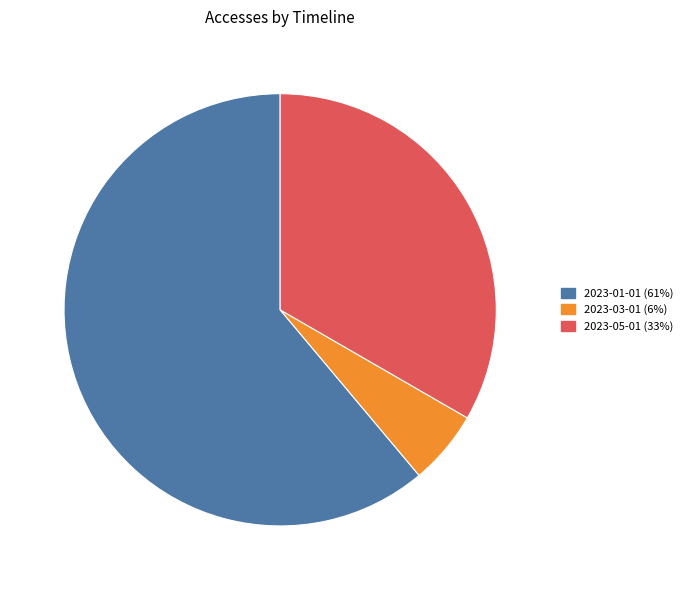

Is there a majority slice in this chart?

Yes